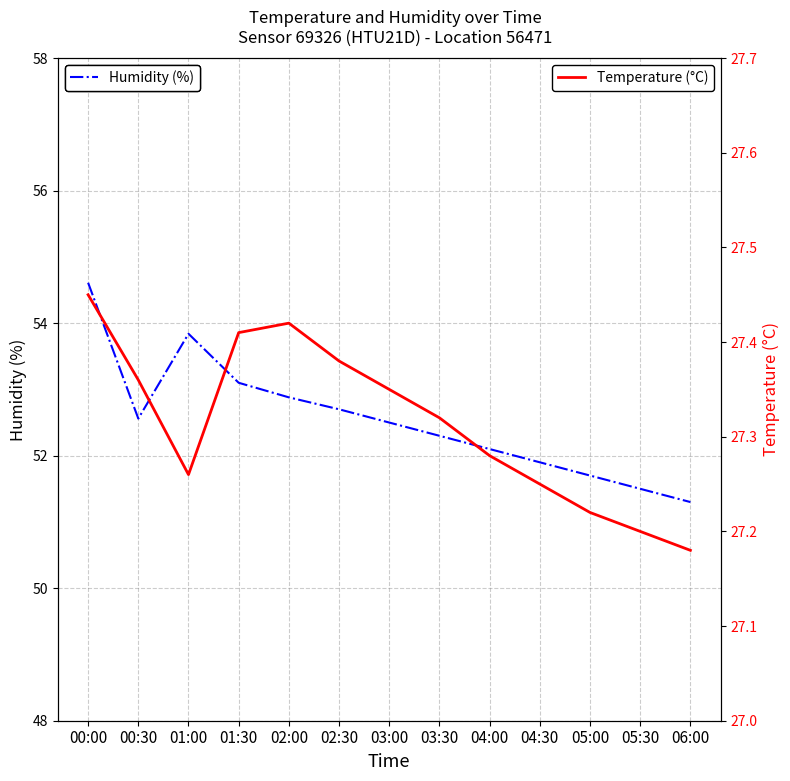

Is it true that Temperature (°C) equals 6.5 at 05:30?

False